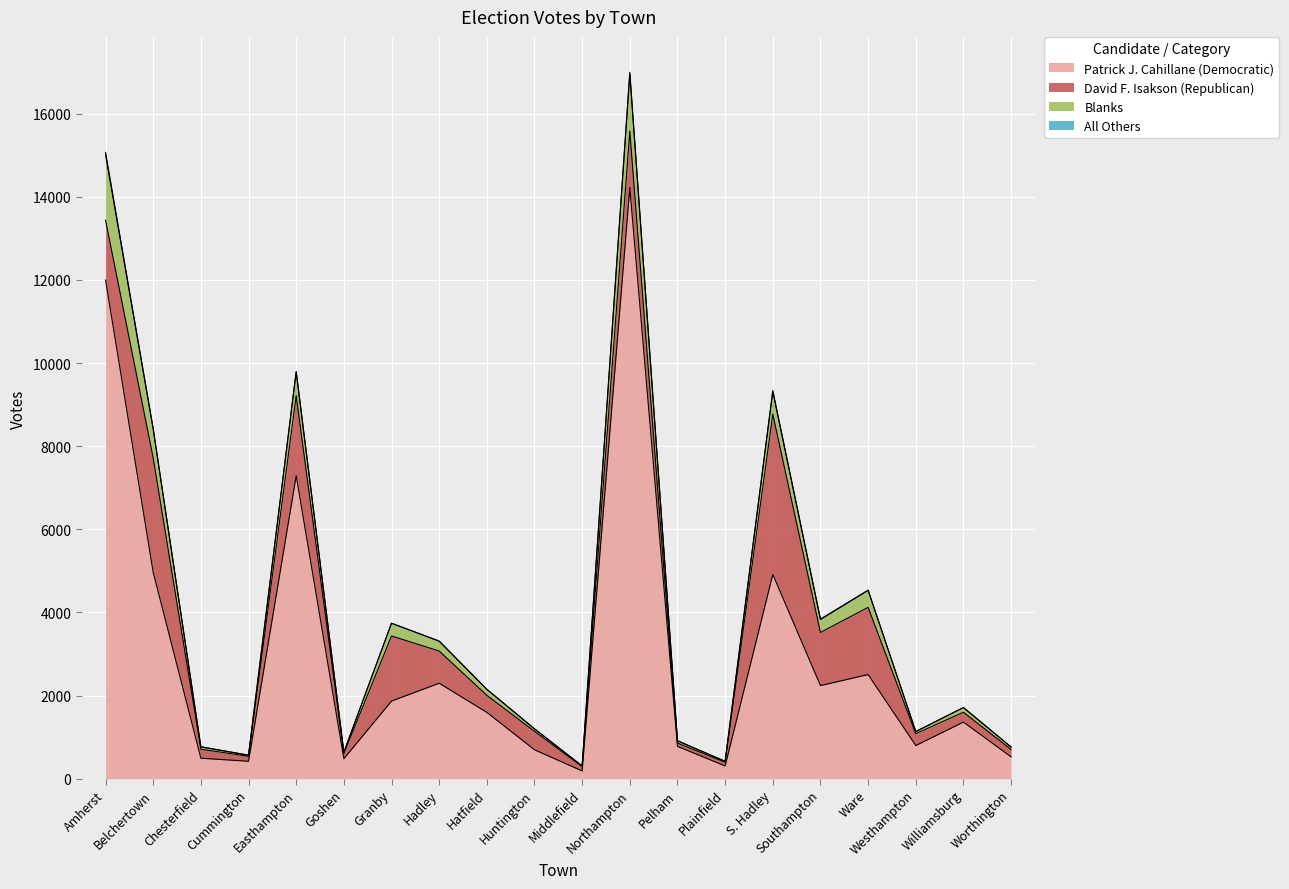

At which category does David F. Isakson (Republican) reach its first local peak?

Belchertown